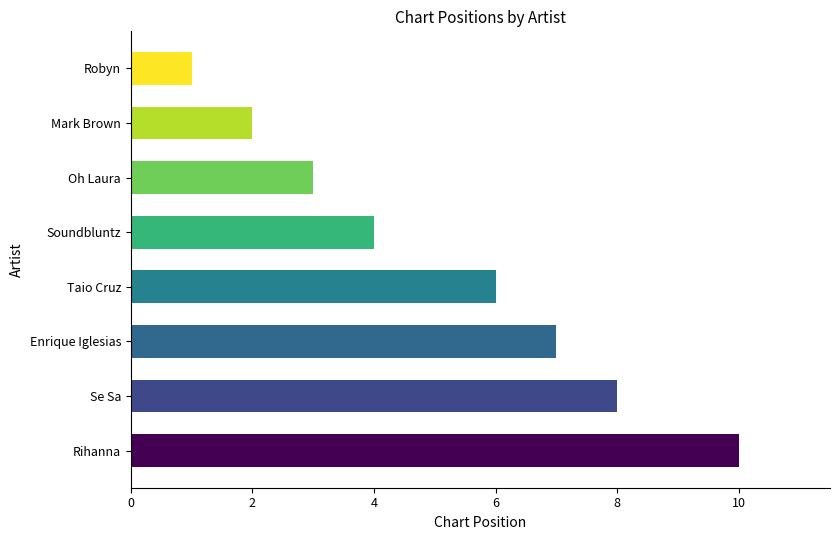

Approximately how many times larger is the value at Enrique Iglesias compared to Rihanna?

0.7